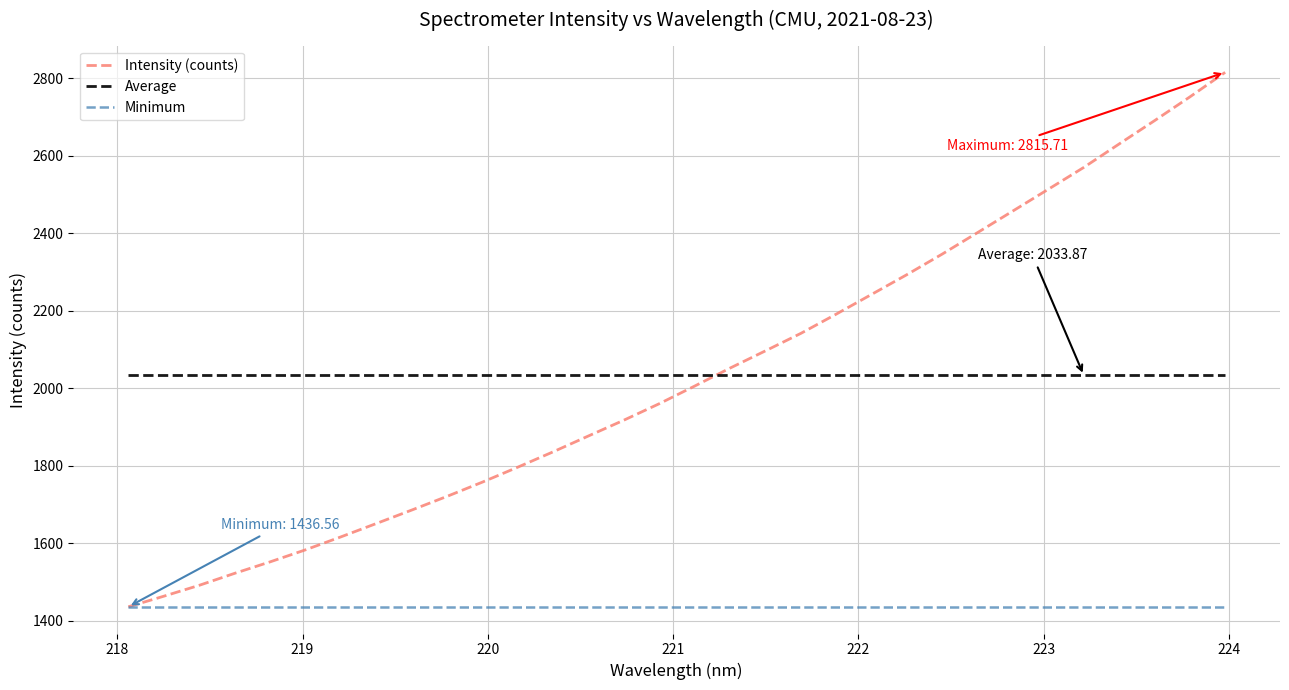

What are all the series names shown in the legend?

Intensity (counts), Average, Minimum